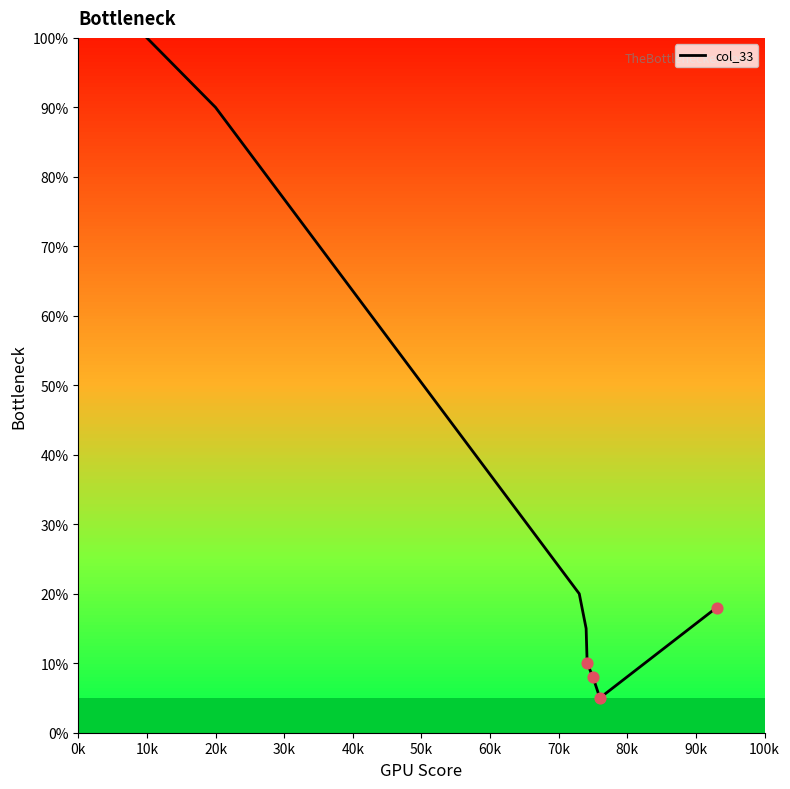

True or false: the data has more than 1 interior local peaks.

False